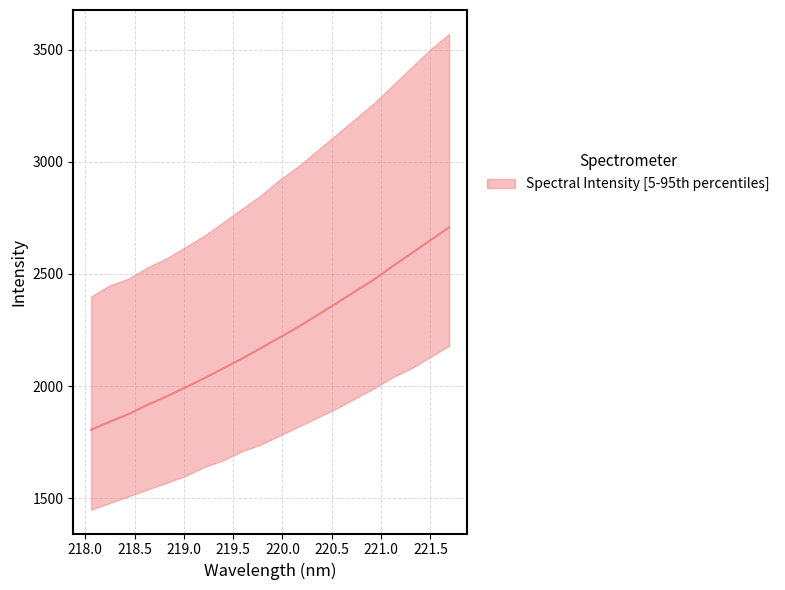

Does the chart have visible grid lines?

Yes